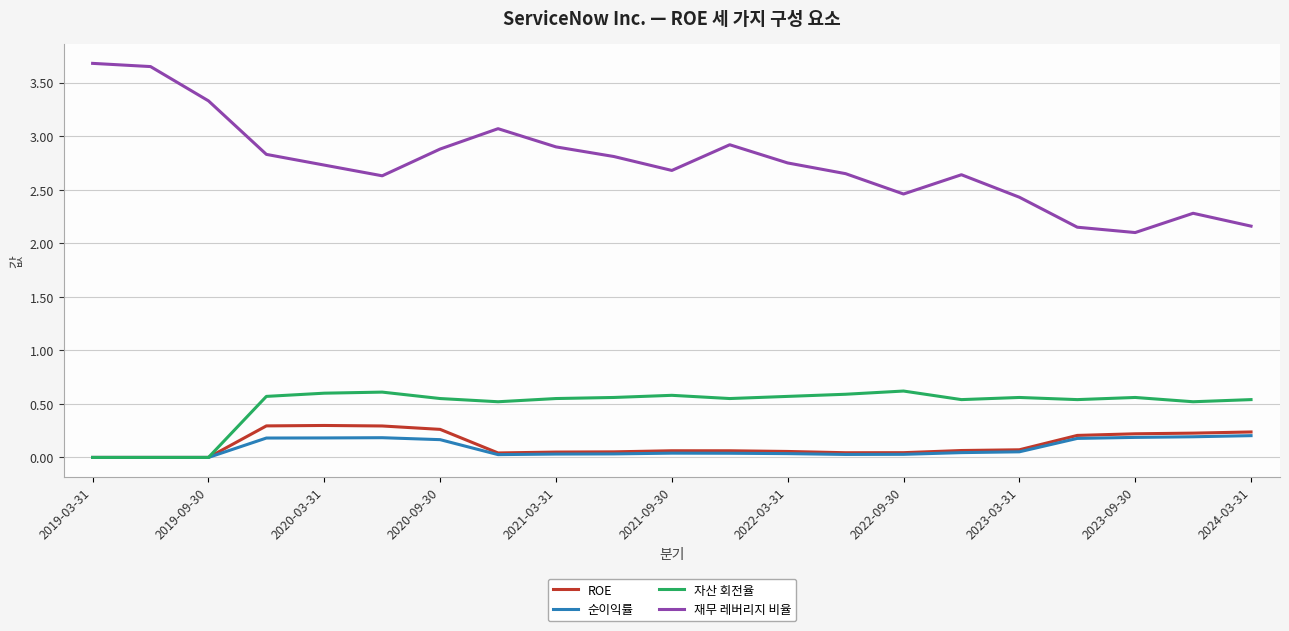

What is the highest value of the ROE series?

0.3